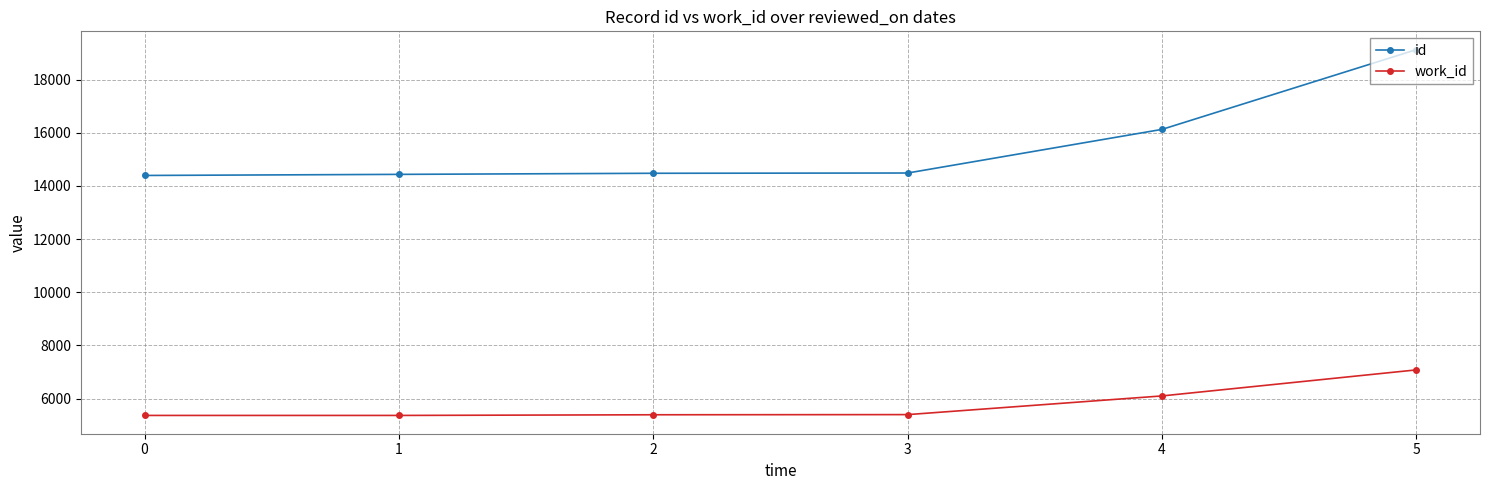

True or false: id and work_id intersect in this chart.

False